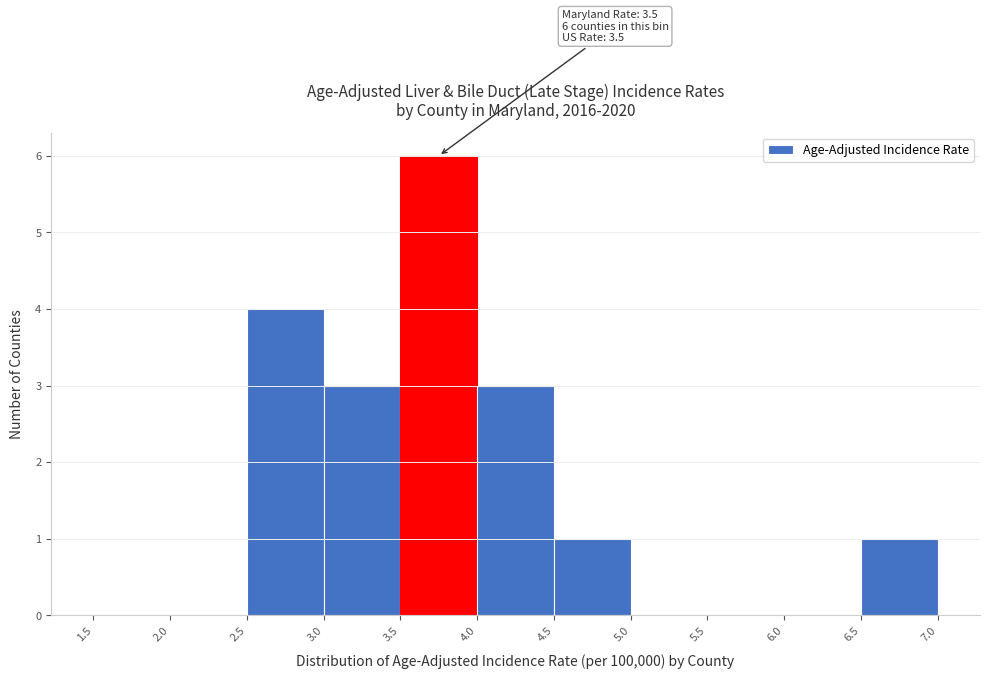

Which range on the x-axis has the tallest bar?

3.5 to 4.0